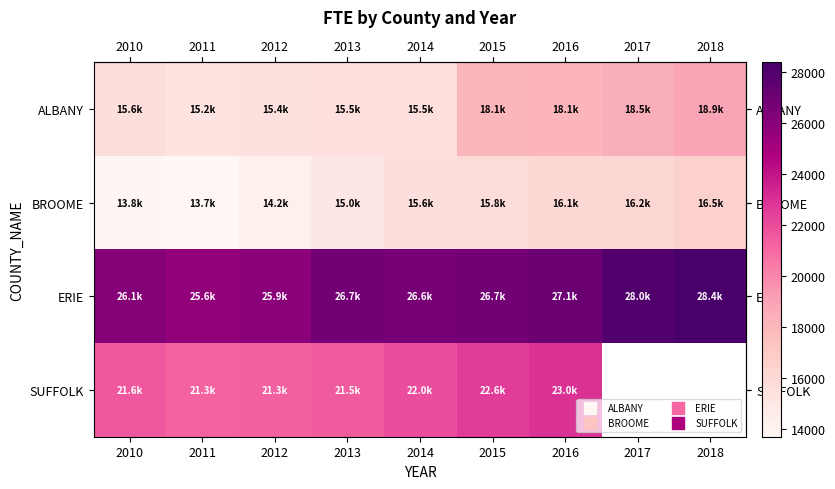

How many series are shown in this chart?

4